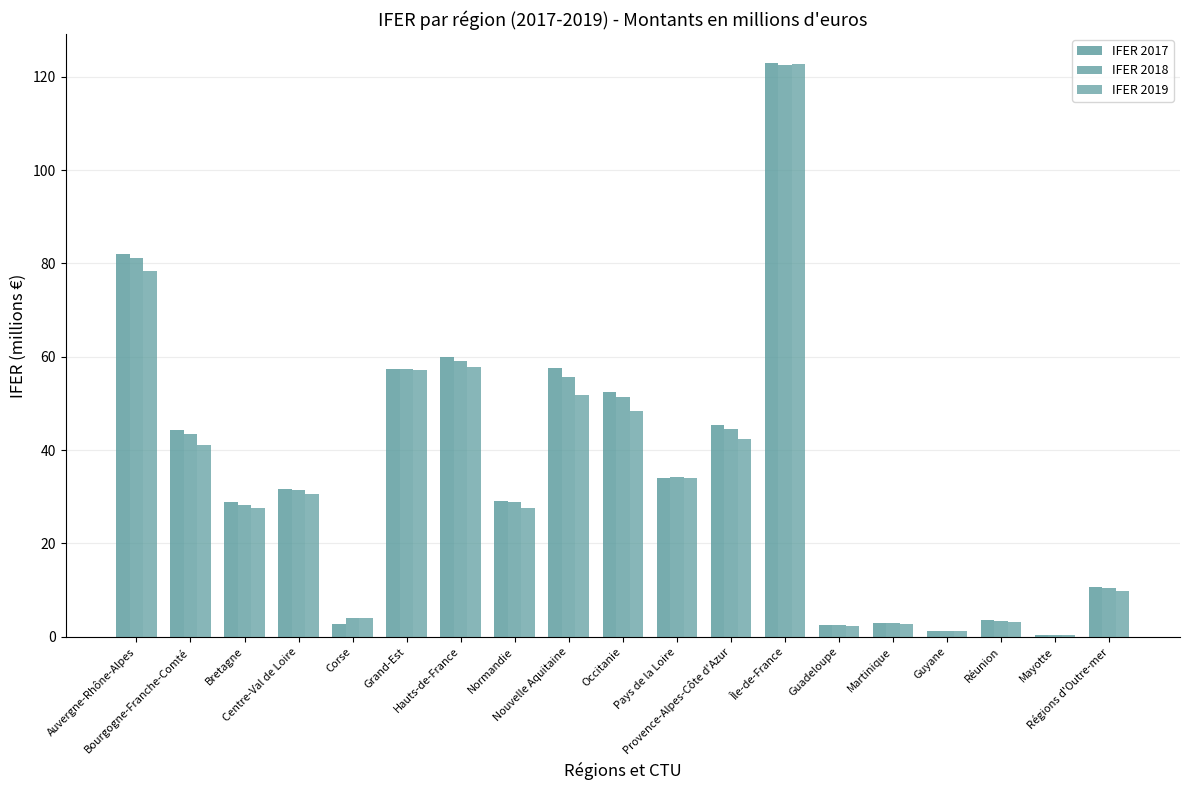

What is the average value of the IFER 2017 series?

35.2